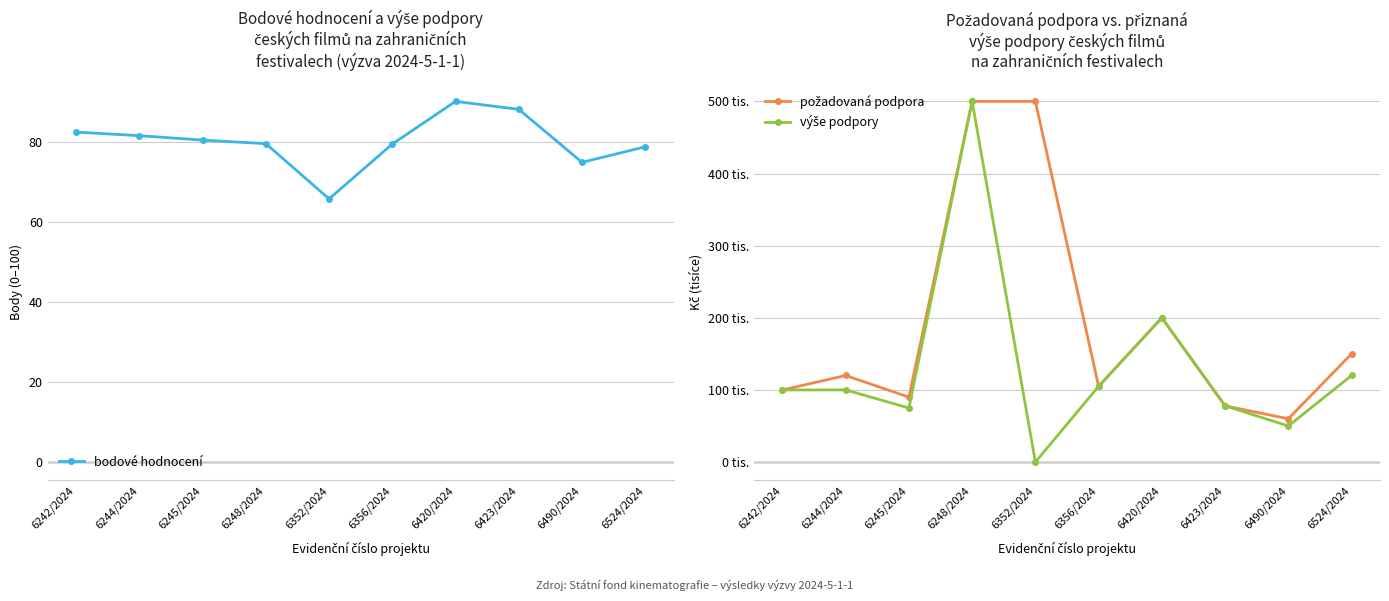

Where does the bodové hodnocení series first go above 80?

6242/2024